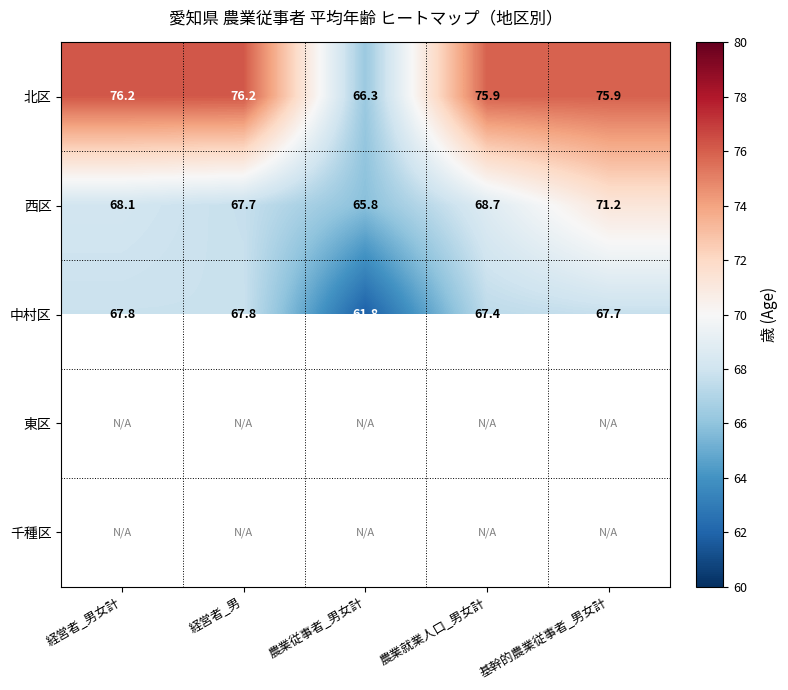

What is the minimum value shown in the chart?

61.8